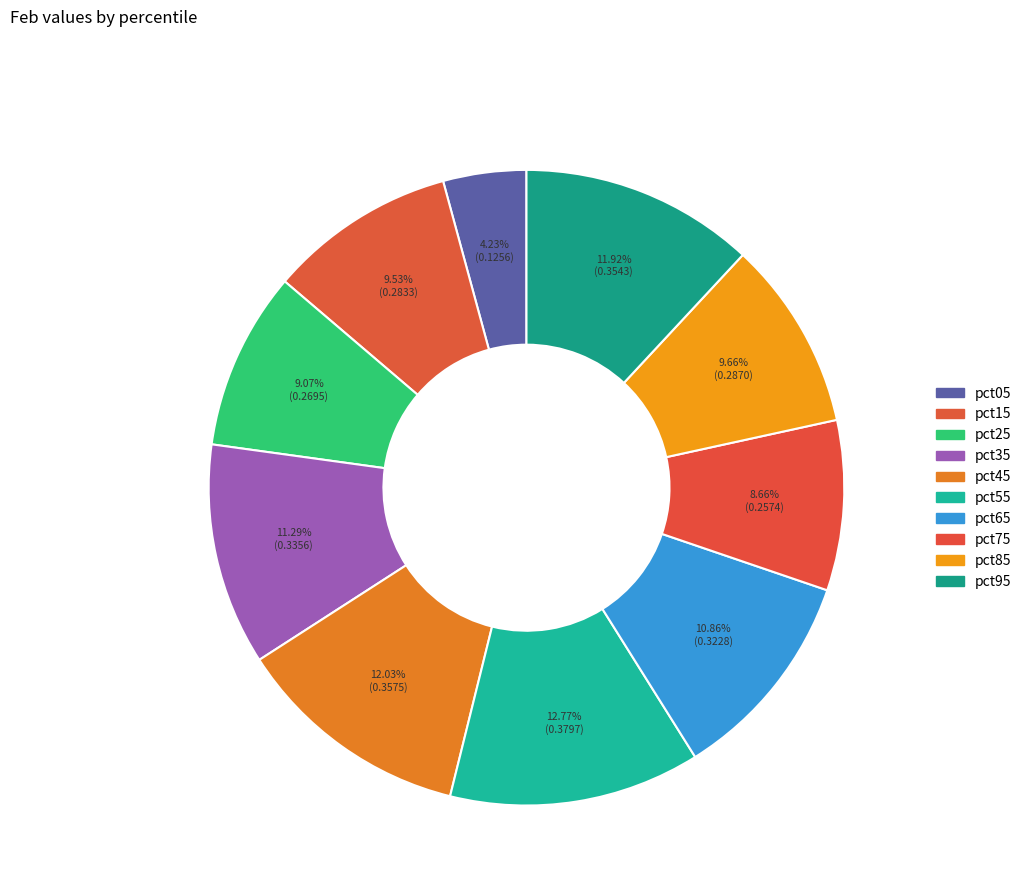

The pct05 slice represents 10% of the pie. True or false?

False